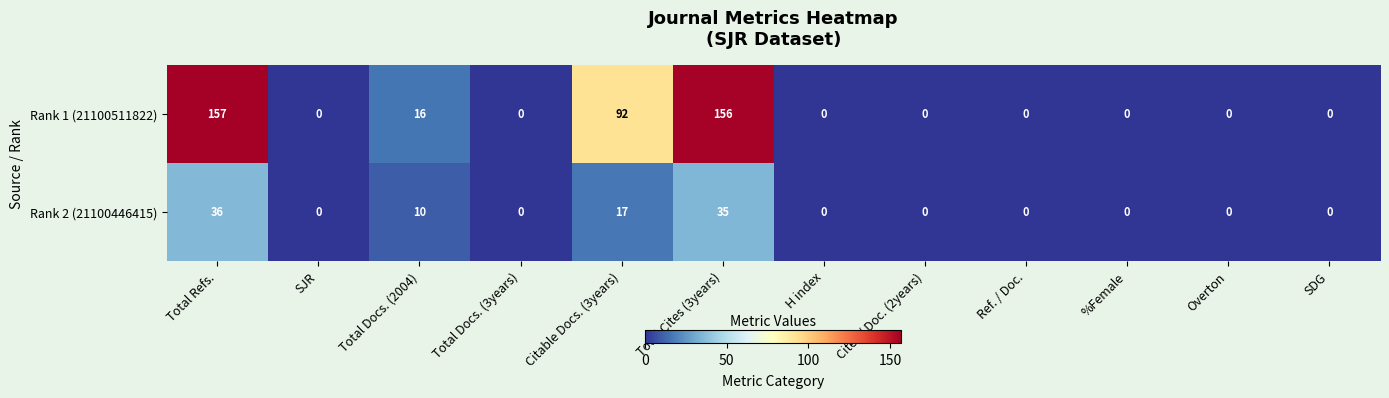

Which series has the largest total across all categories?

Rank 1 (21100511822)